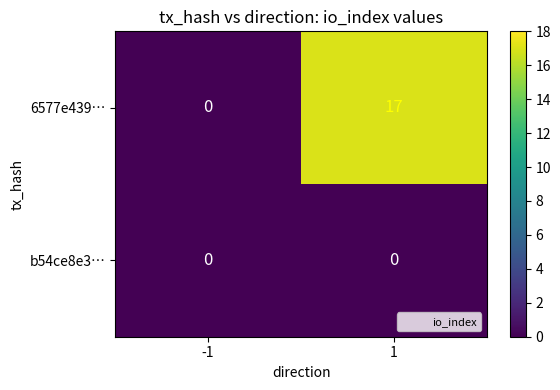

What is the total value across all series at 1?

17